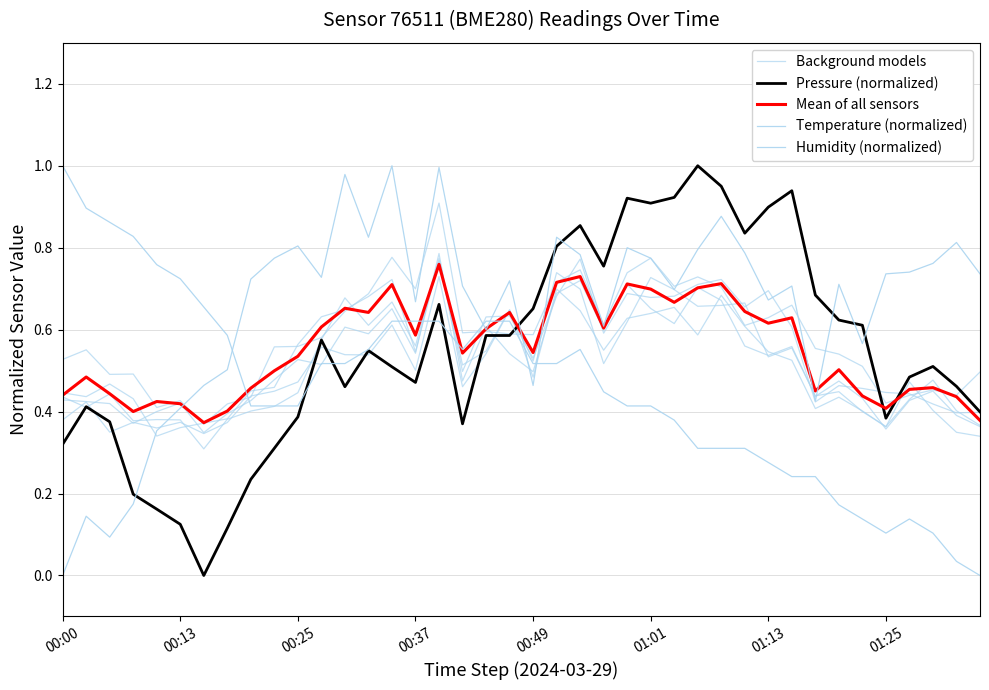

Is the value of Background models at 9 greater than the value of Pressure (normalized) at 31?

No